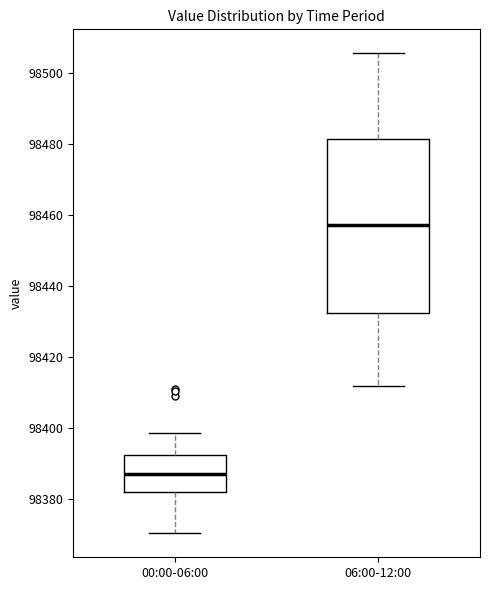

Comparing the boxes themselves (not the whiskers), which one is the tallest?

06:00-12:00